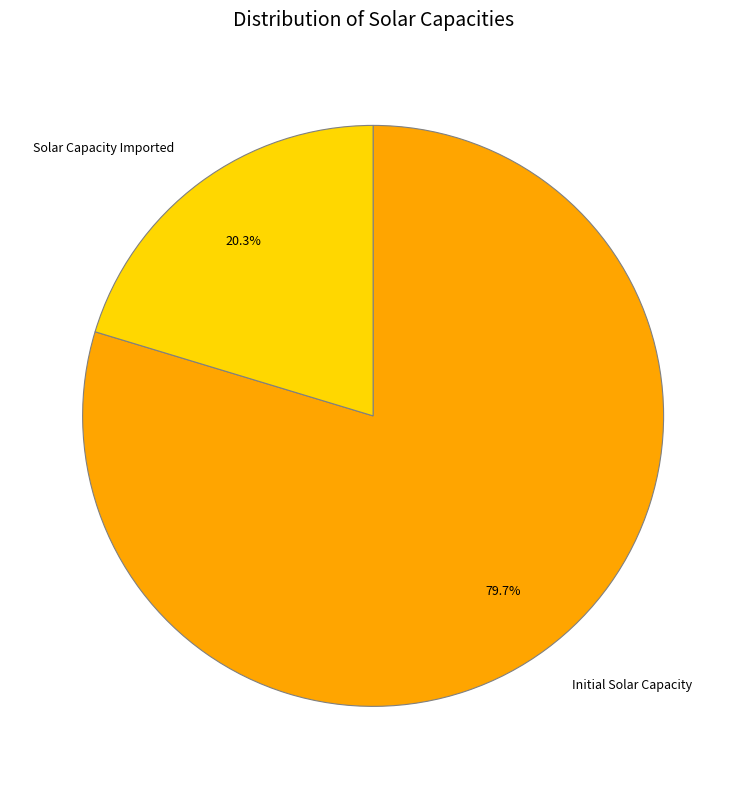

What is the ratio of the value at Solar Capacity Imported to the value at Initial Solar Capacity?

0.3